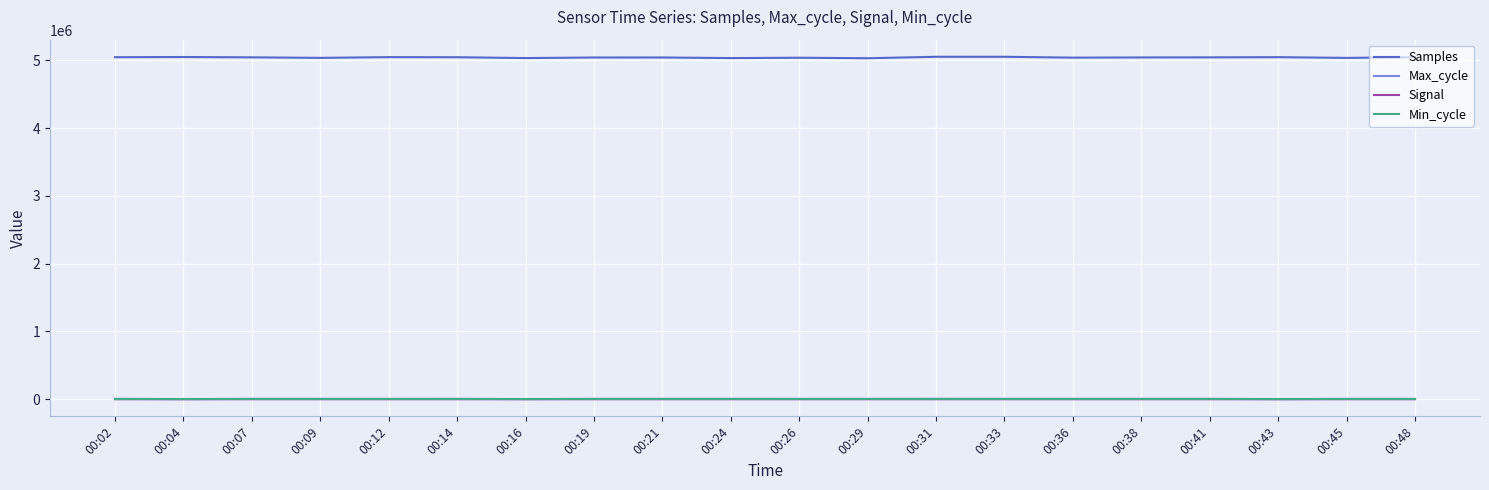

True or false: Max_cycle and Samples cross at least once.

False